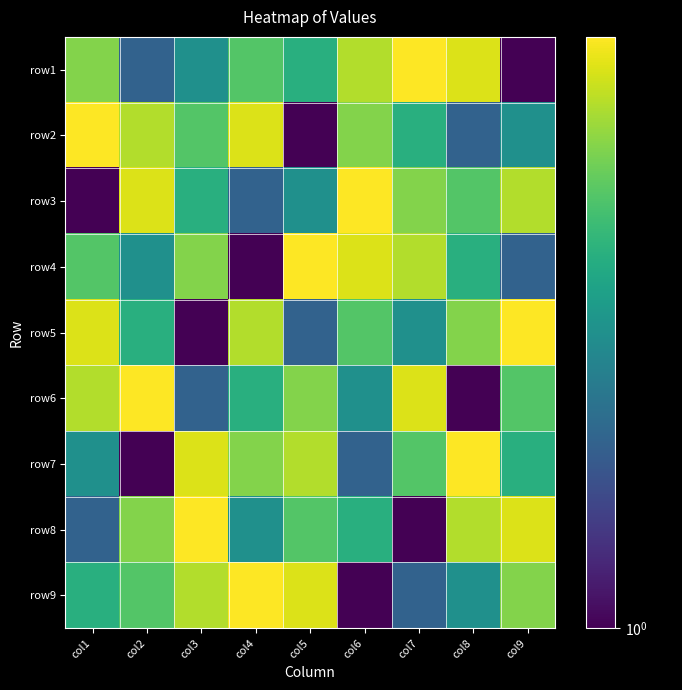

At which category is the sum across all series the highest?

col1